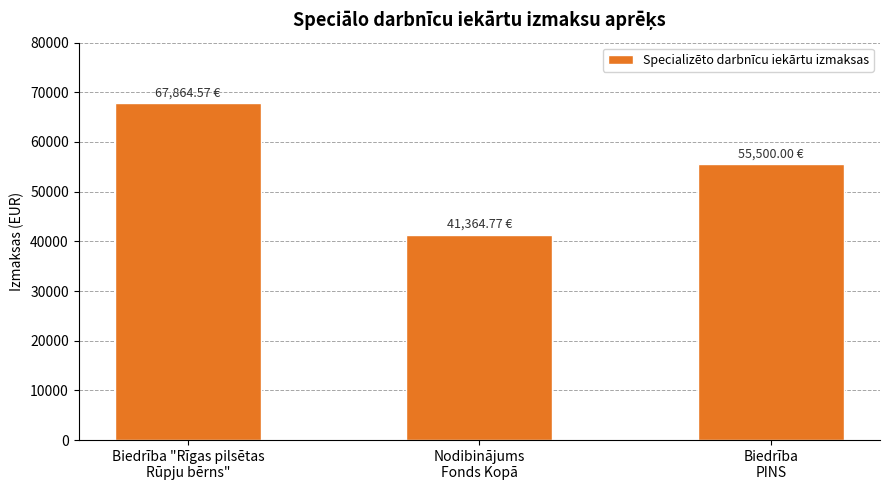

Which has a higher value, Nodibinājums
Fonds Kopā or Biedrība
PINS?

Biedrība
PINS